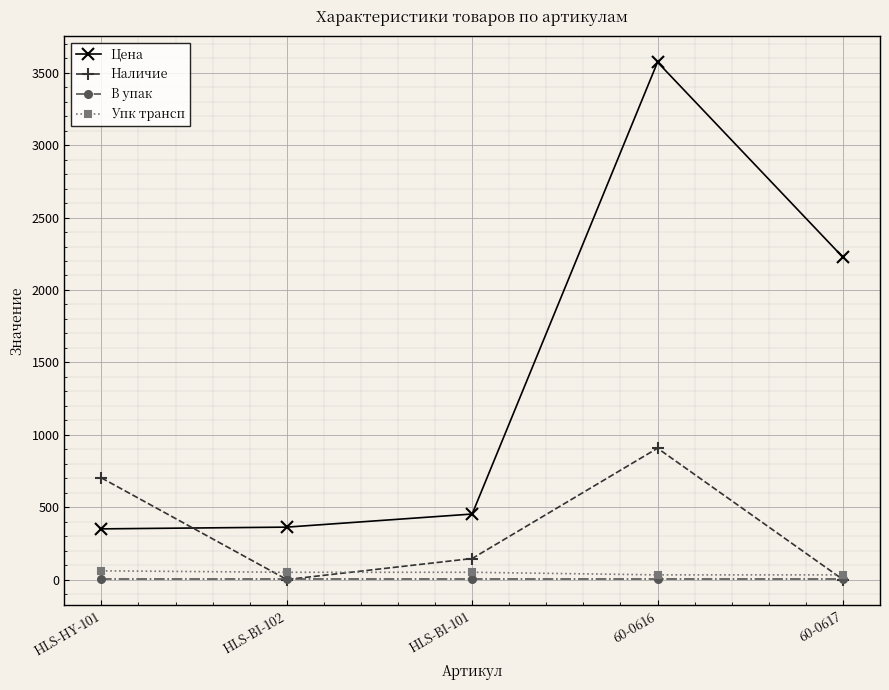

What is the difference between the second highest and second lowest values in the Наличие series?

702.0